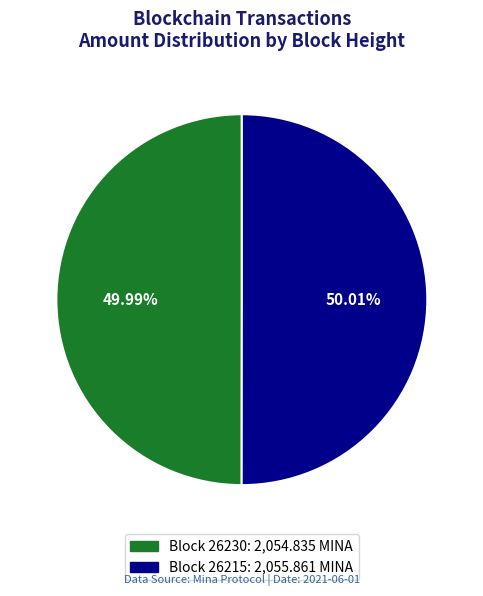

Is there a majority slice in this chart?

Yes